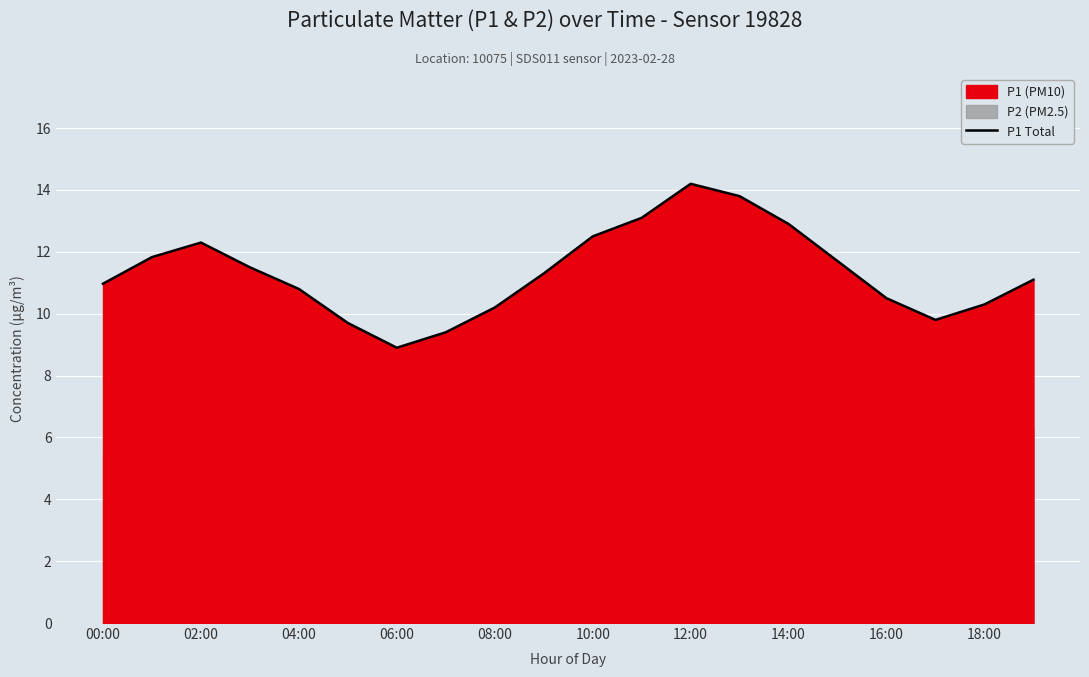

What is the lowest value of the P1 Total series?

8.9